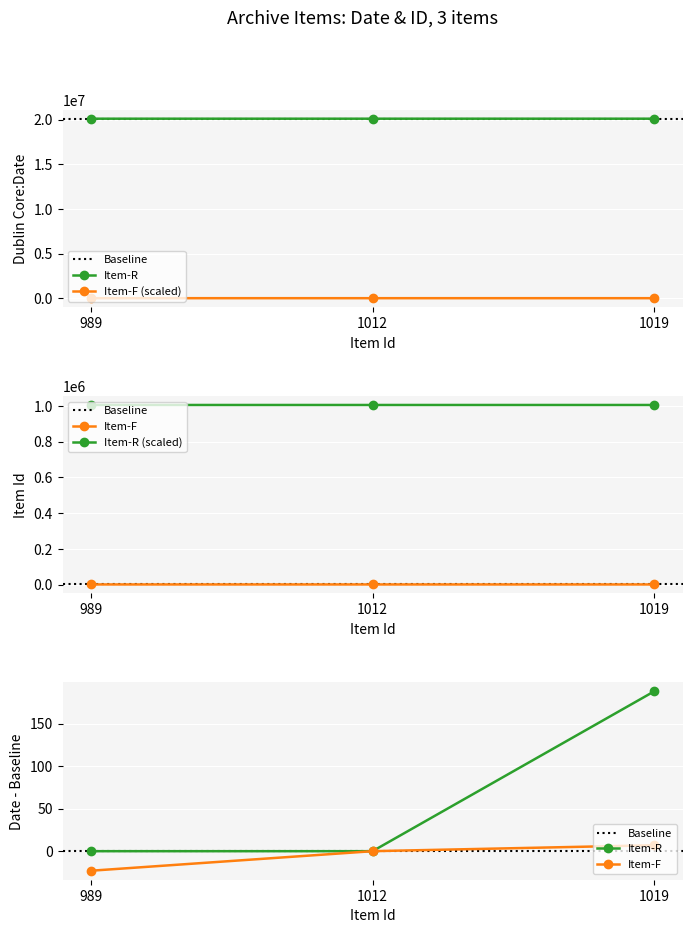

What is the difference between the highest and lowest values at 1019?

20109696